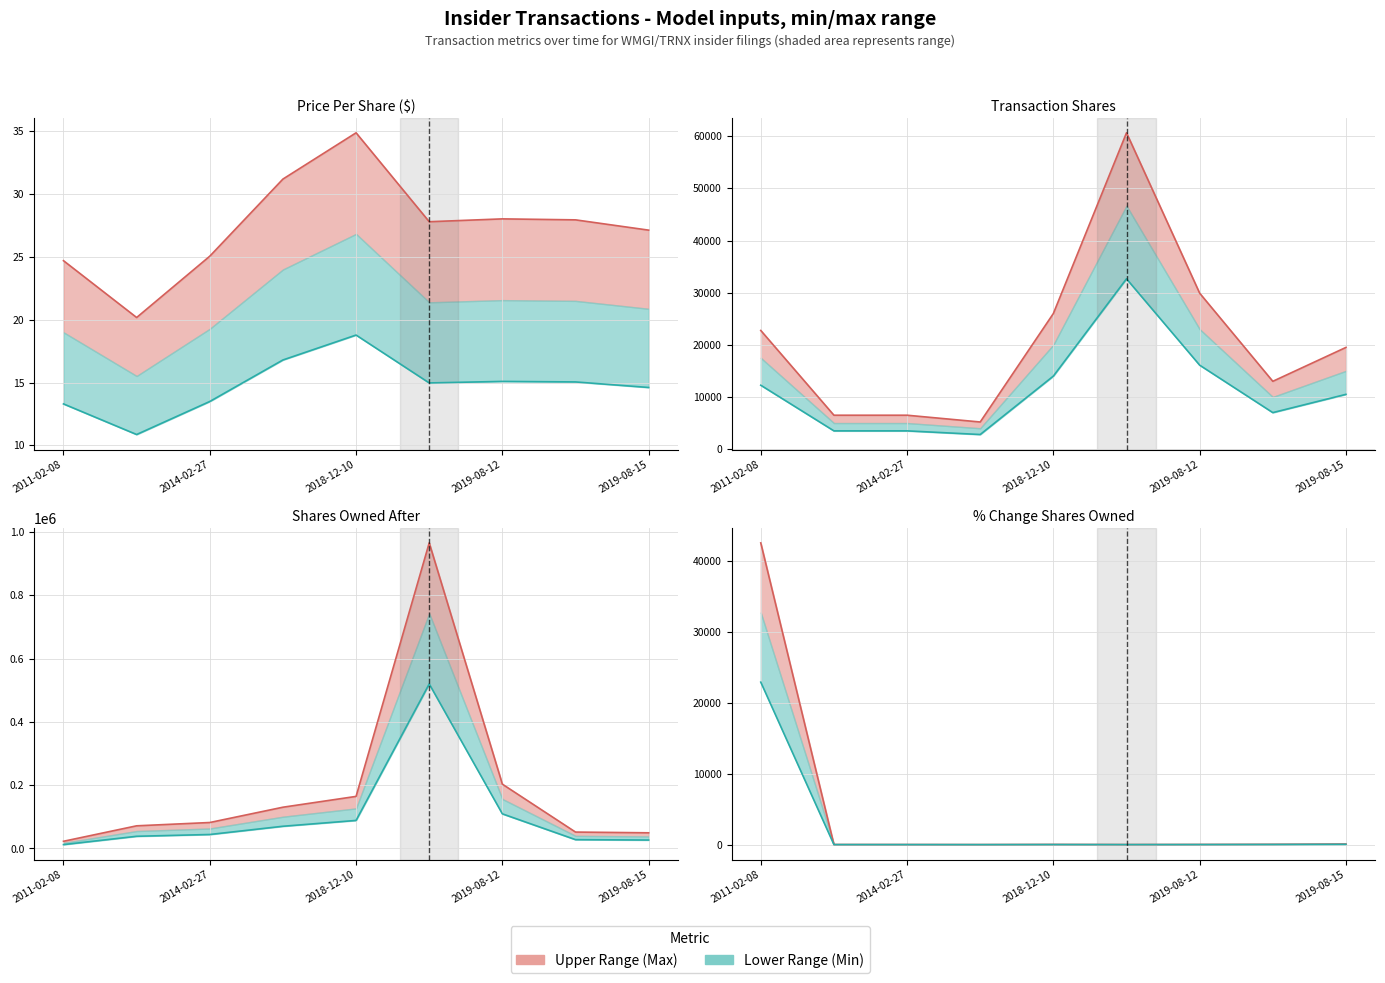

Which category has the highest value in the Lower Bound series?

2011-02-08